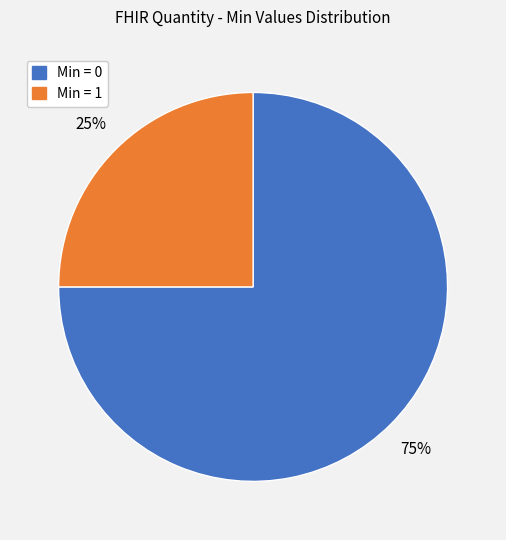

Is there a majority slice in this chart?

Yes